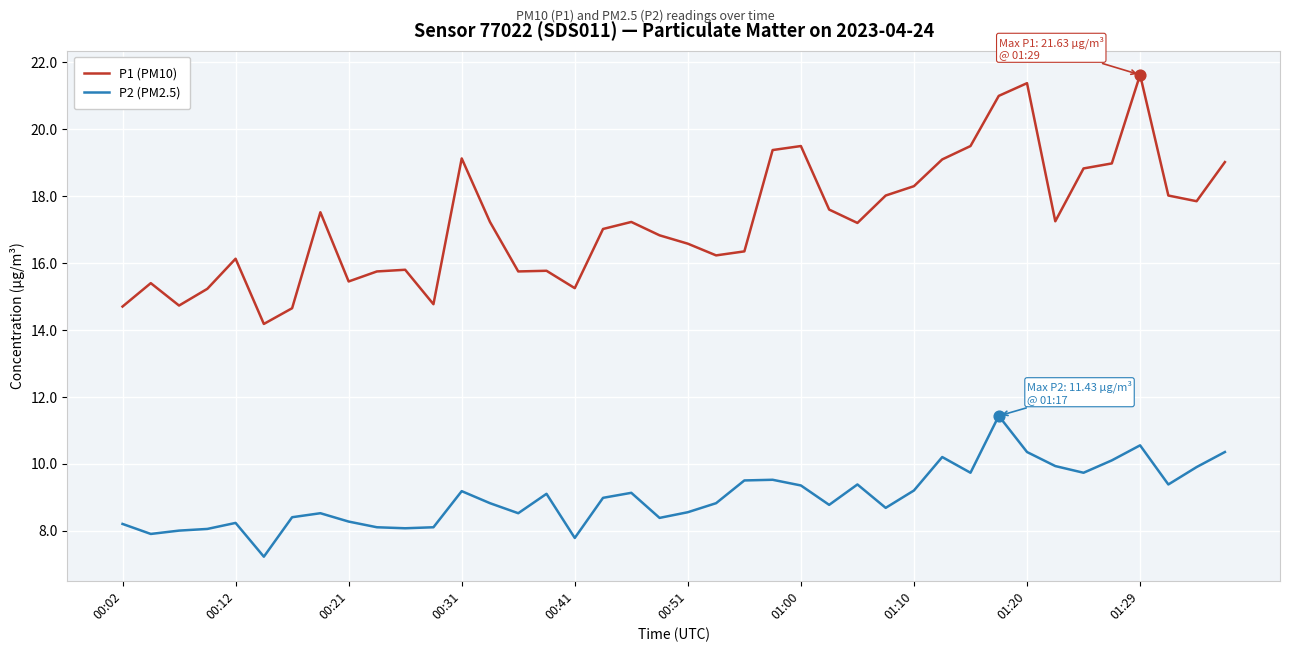

List the series in order of their overall mean, lowest first.

P2 (PM2.5), P1 (PM10)